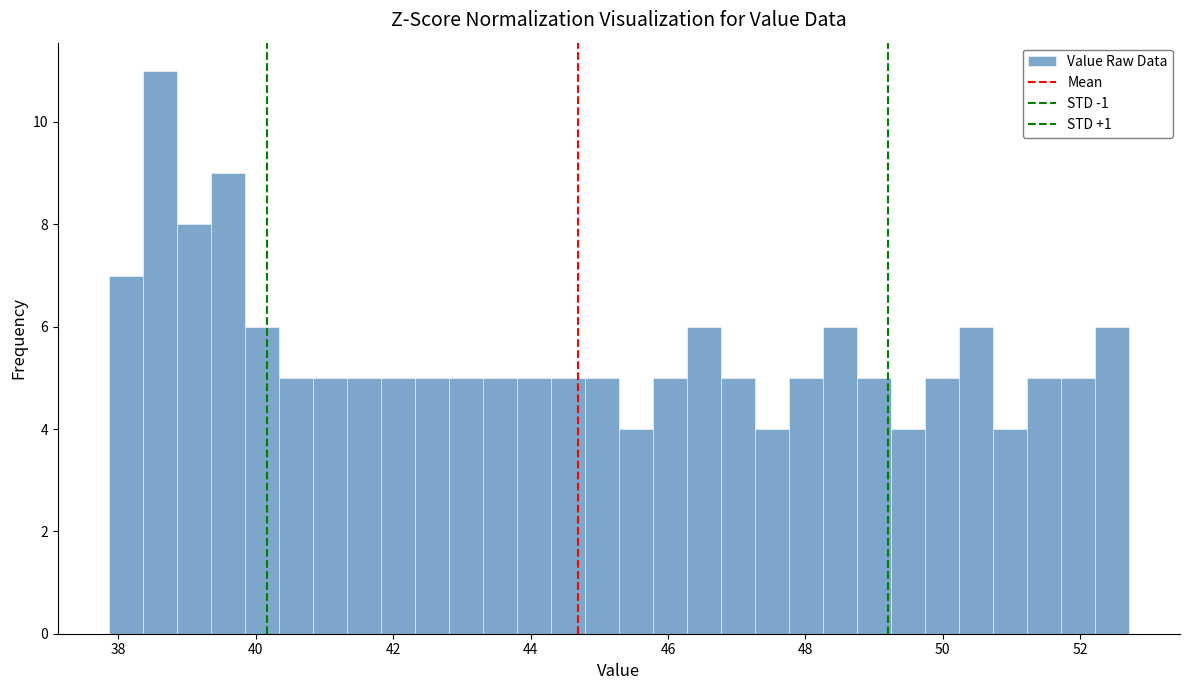

Read against the x-axis, roughly where is the centre of the tallest bar?

38.6